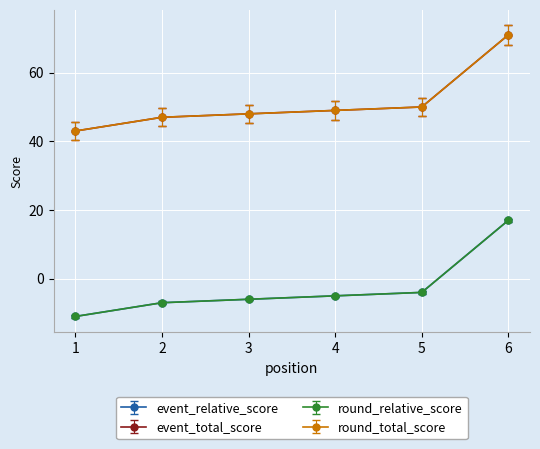

What is the sum of the event_total_score values at 1 and 3?

-17.0